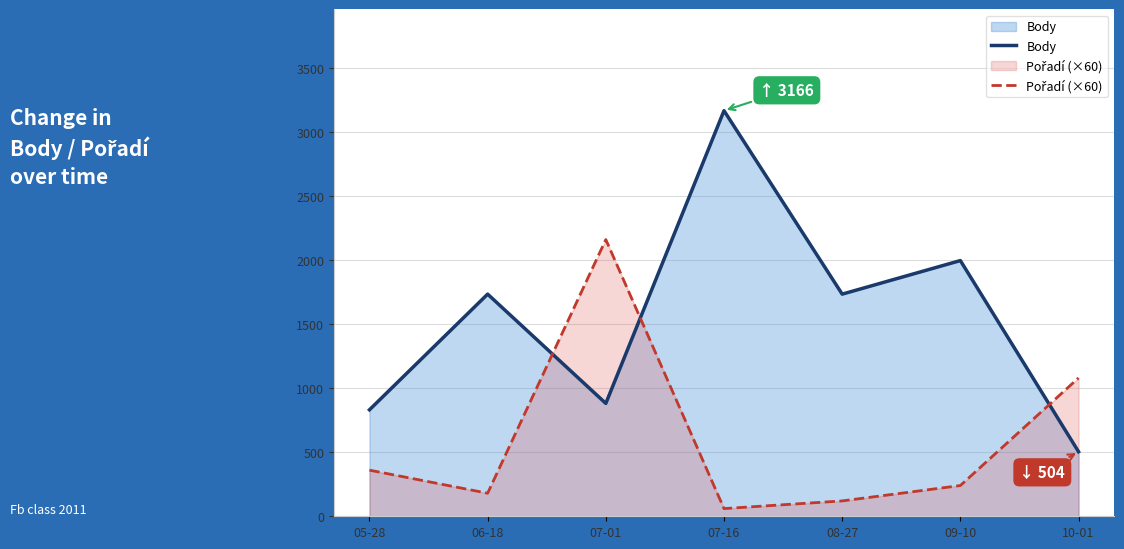

What is the total value across all series at 08-27?

1854